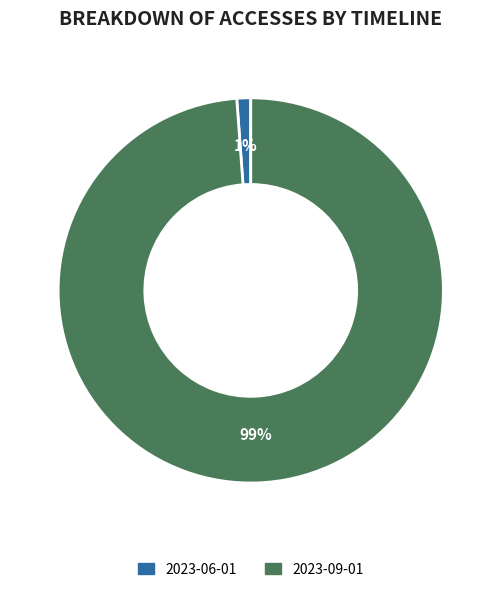

To the nearest percent, what is the difference between the largest and smallest slice percentages?

98%